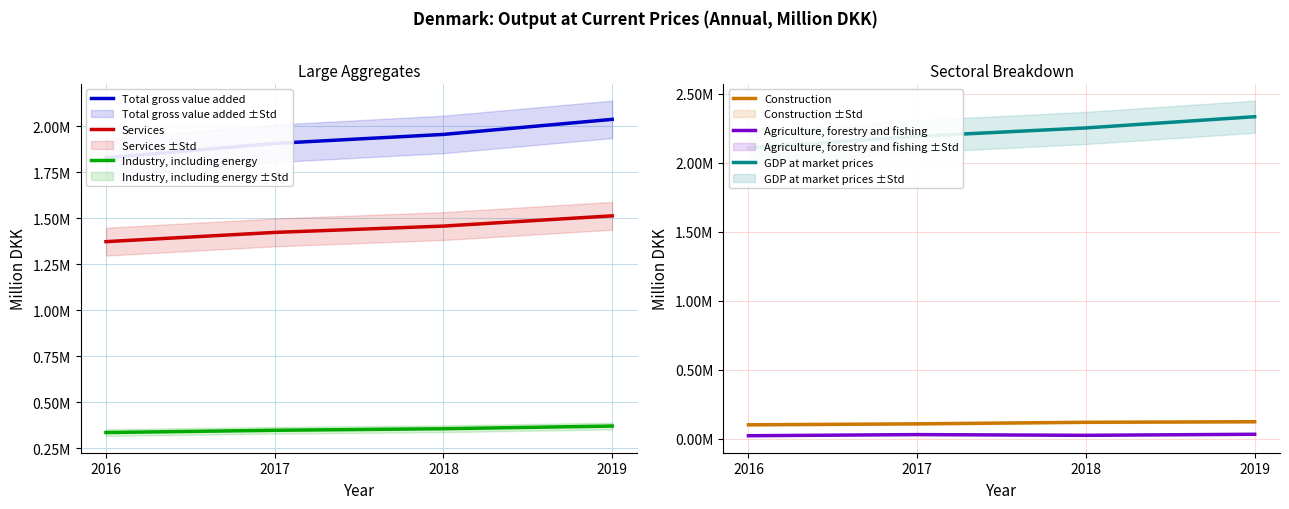

What is the difference between the maximum and minimum values in the Agriculture, forestry and fishing series?

10751.9